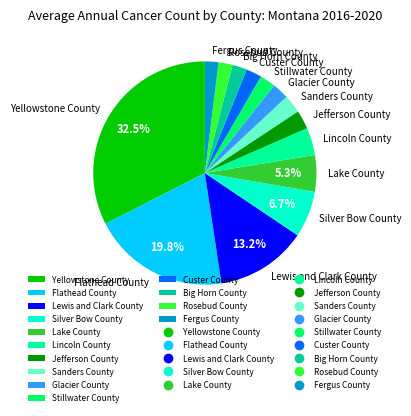

Is there any slice that represents more than half of the pie?

No